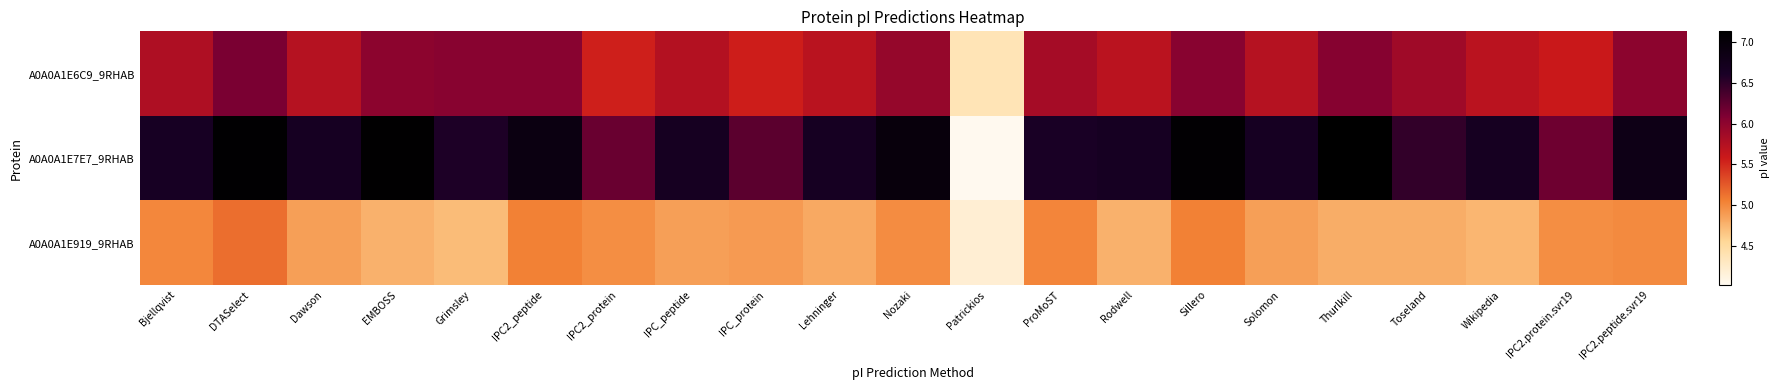

At Lehninger, list the series in order from largest to smallest.

A0A0A1E7E7_9RHAB, A0A0A1E6C9_9RHAB, A0A0A1E919_9RHAB